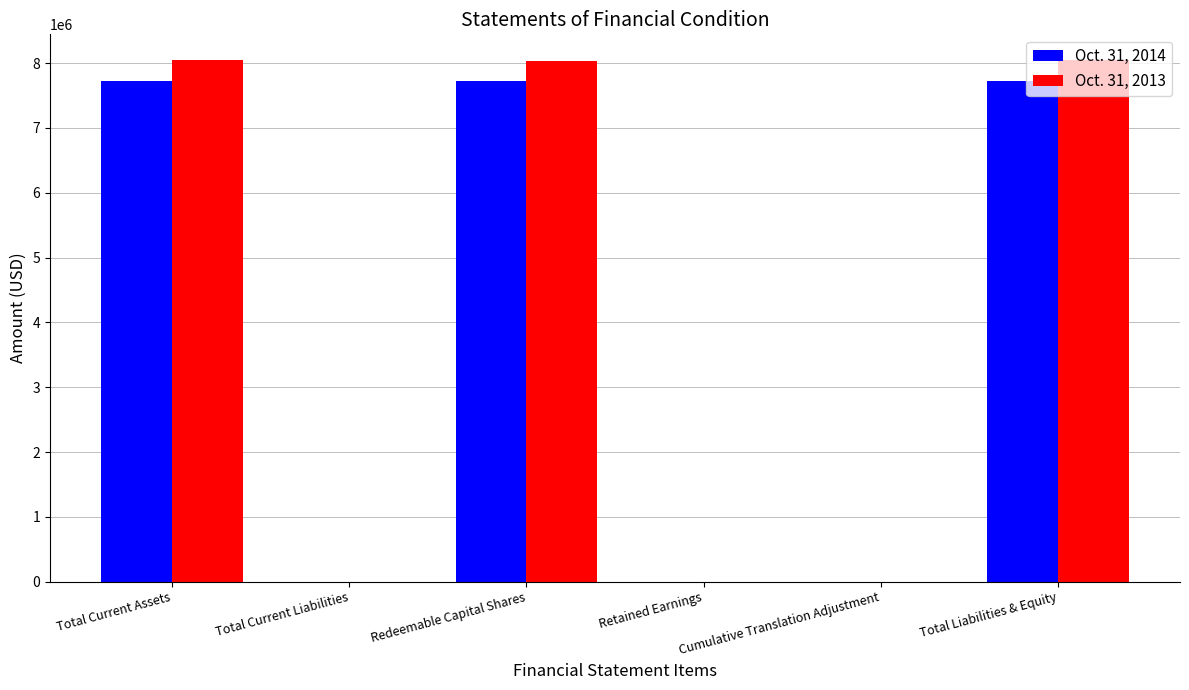

Is the value of Oct. 31, 2013 at Total Current Assets greater than the value of Oct. 31, 2014 at Cumulative Translation Adjustment?

Yes